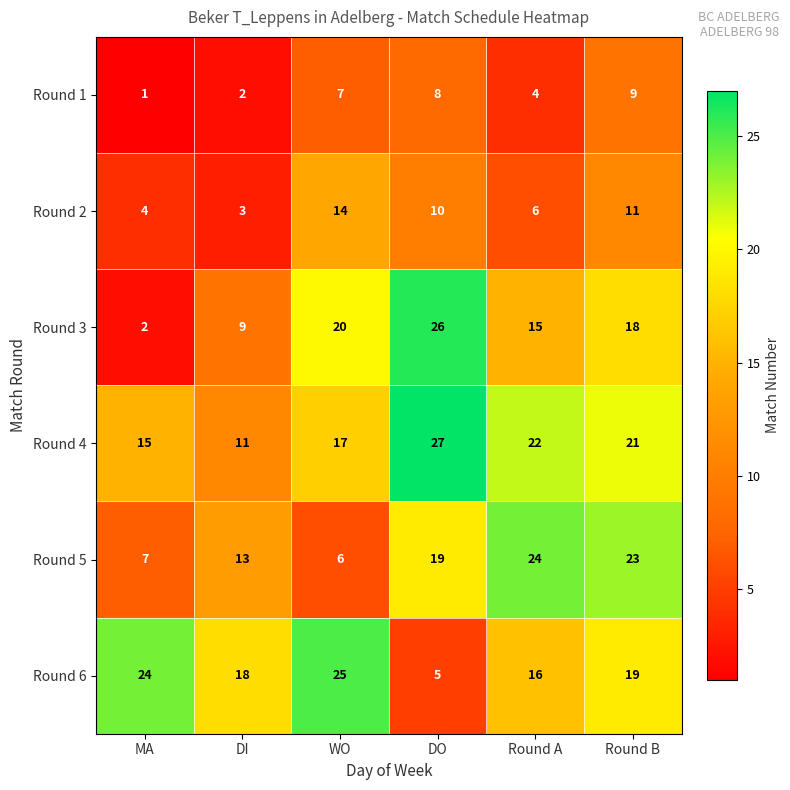

Rank the series by their maximum value, from highest to lowest.

Round 4, Round 3, Round 6, Round 5, Round 2, Round 1